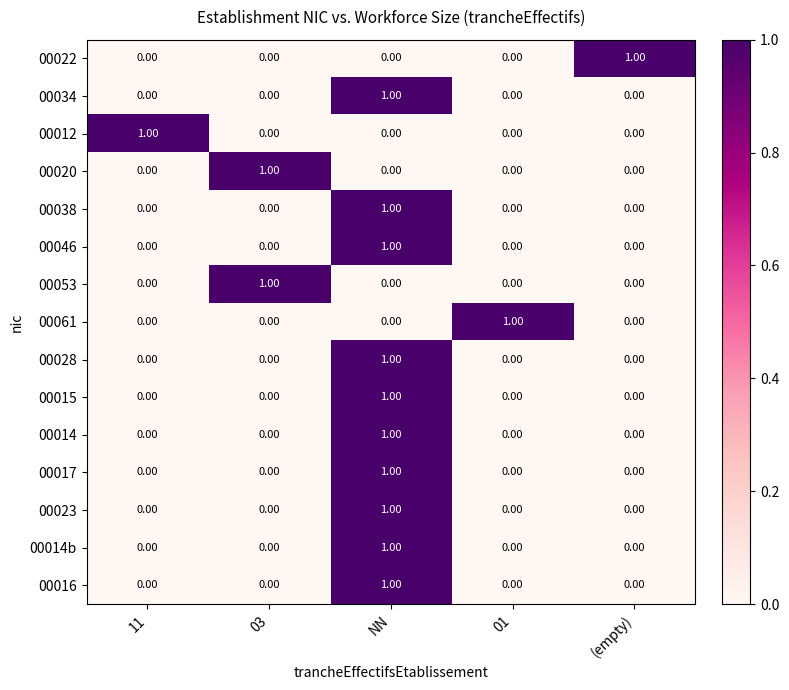

Which category has the highest value in the 00015 series?

NN